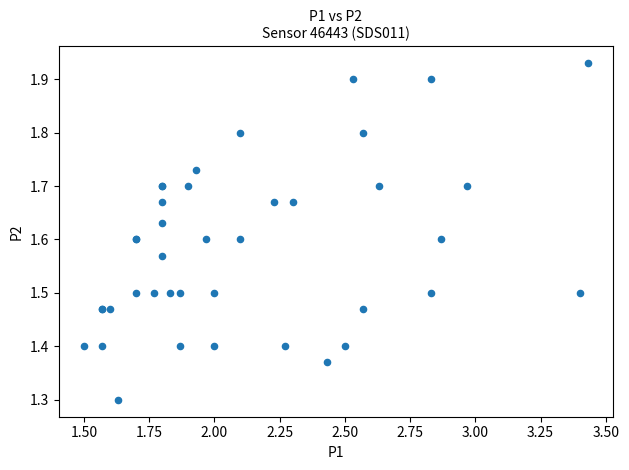

What Y value in the scatter plot is closest to 1?

1.3